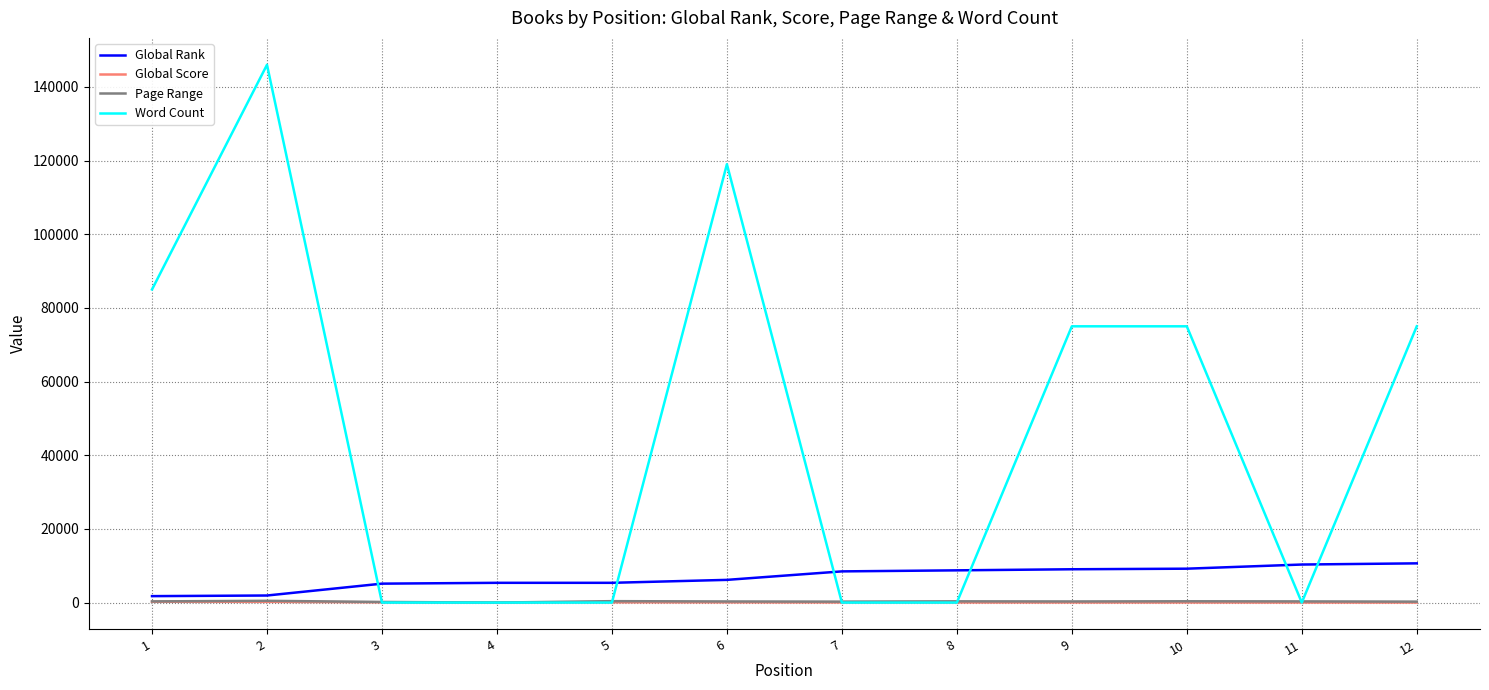

Where do Global Score and Page Range first cross each other?

3 and 4